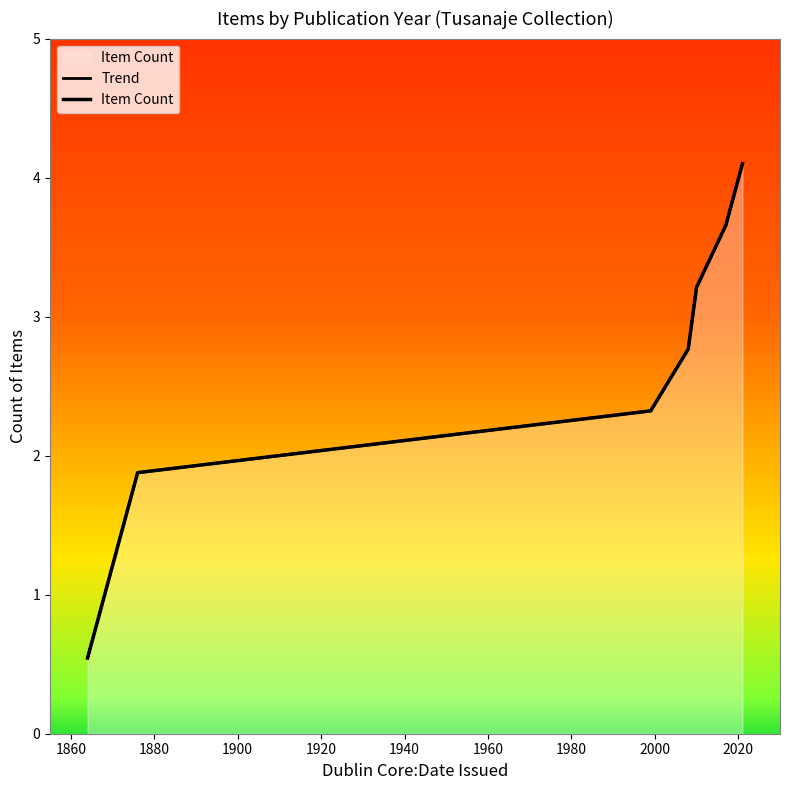

What is the maximum value shown in the chart?

4.1